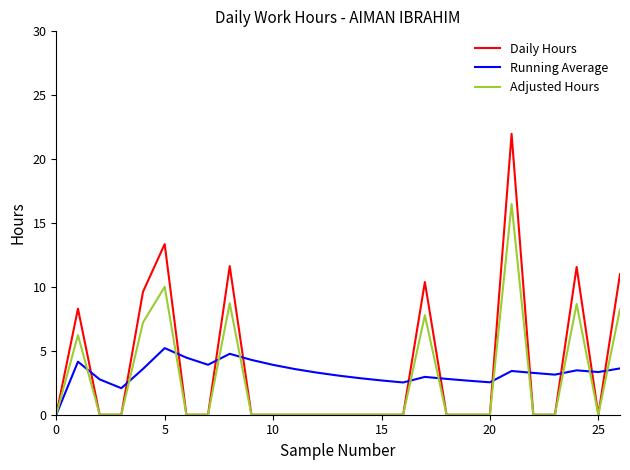

In Adjusted Hours, how many points are higher than both neighbors (excluding endpoints)?

6